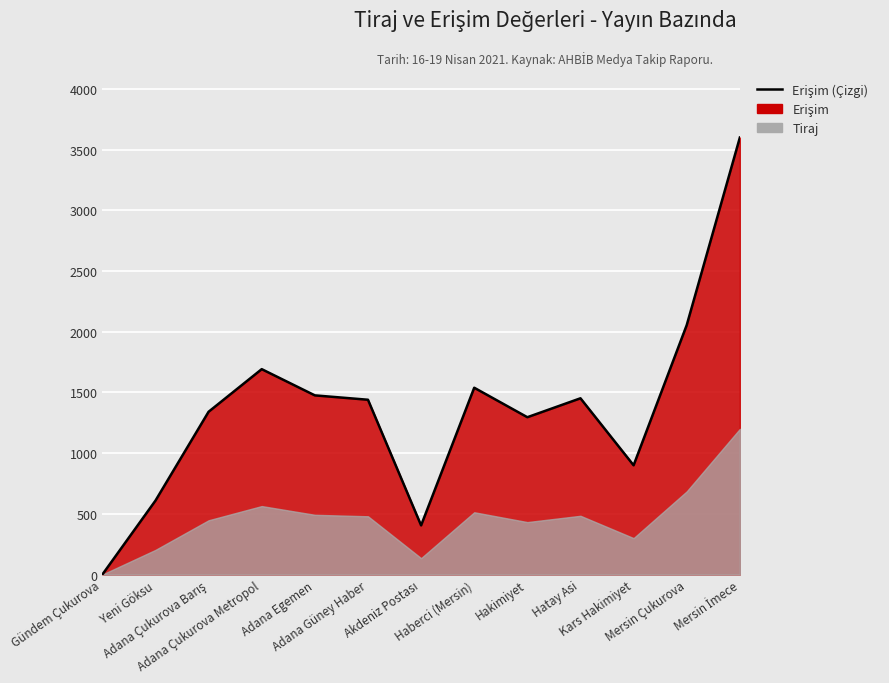

Where does the data first go above 1440?

Adana Çukurova Metropol